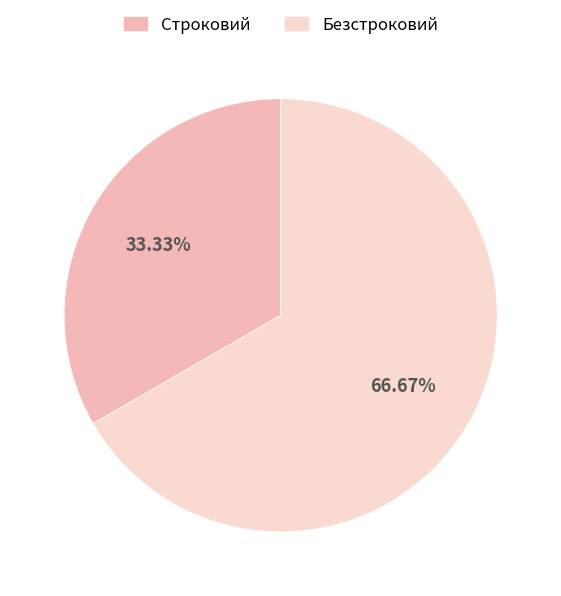

To the nearest percent, what is the difference between the Строковий and Безстроковий slice percentages?

33%